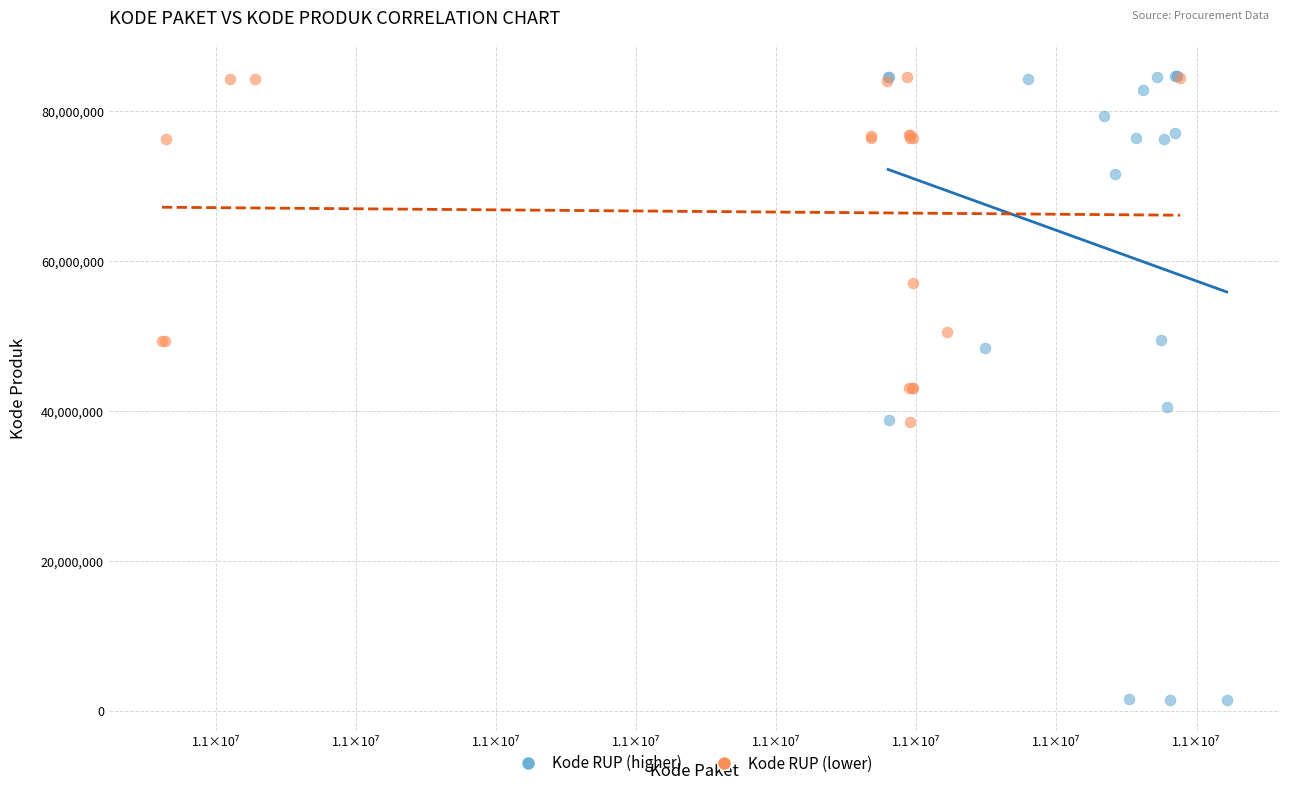

Which series has the widest spread of Y values?

Kode RUP (higher)